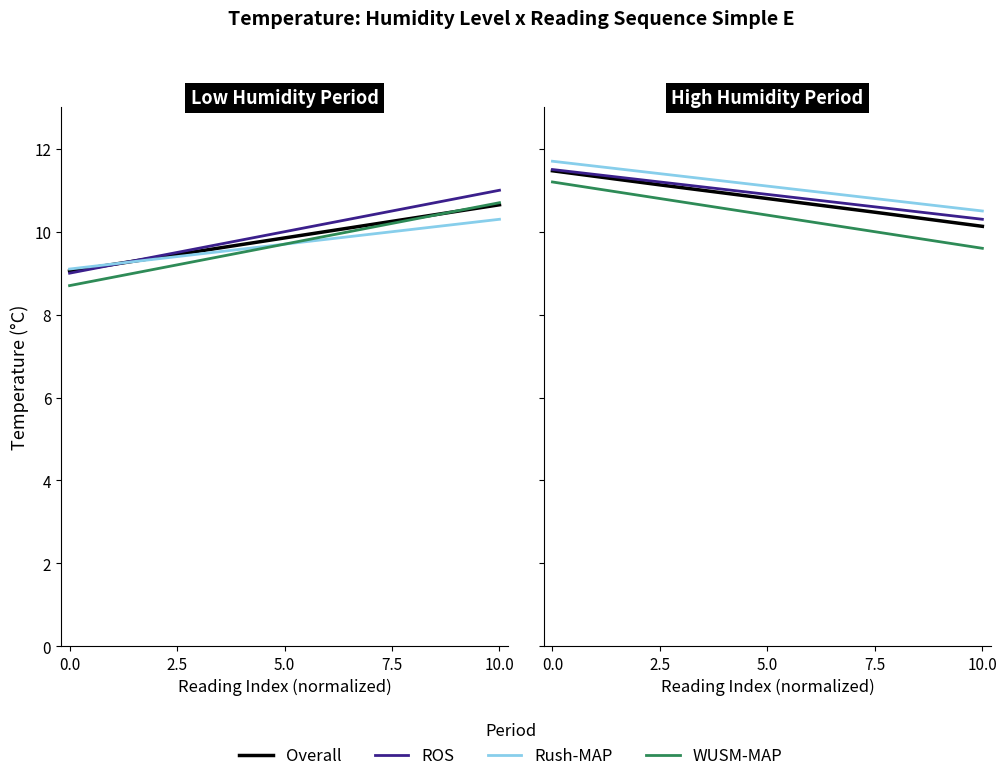

Is the value of WUSM-MAP at 10.0 greater than the value of ROS at 7.5?

No